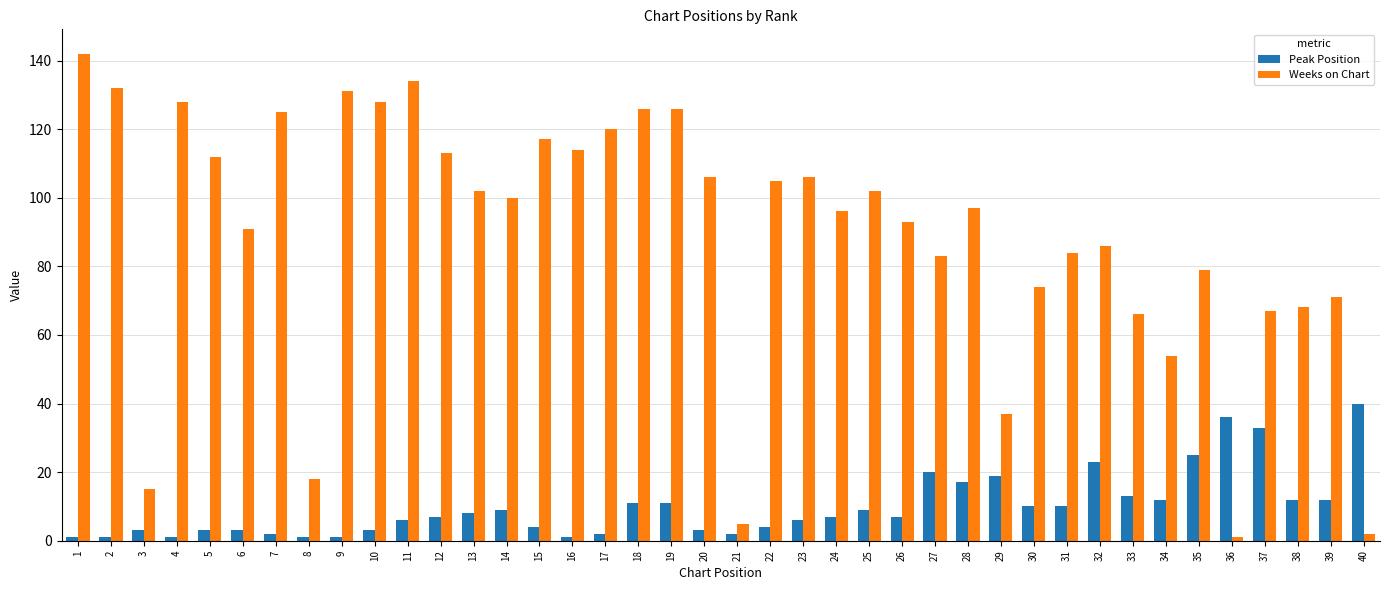

Which category has the highest value in the Peak Position series?

40